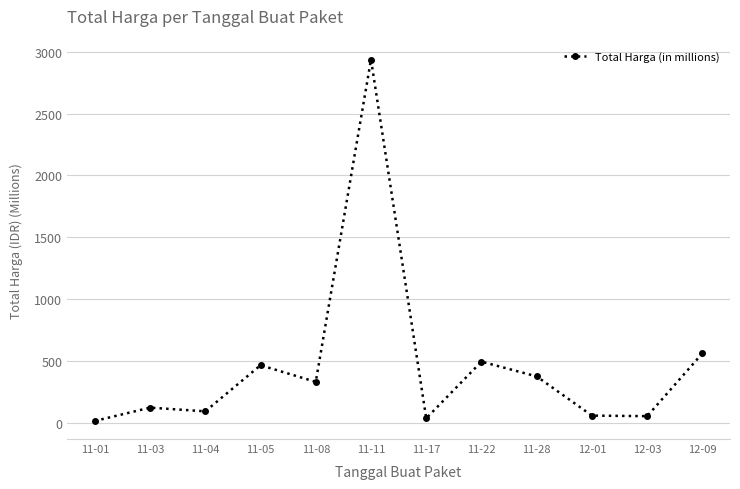

True or false: the data has more than 0 interior local peaks.

True